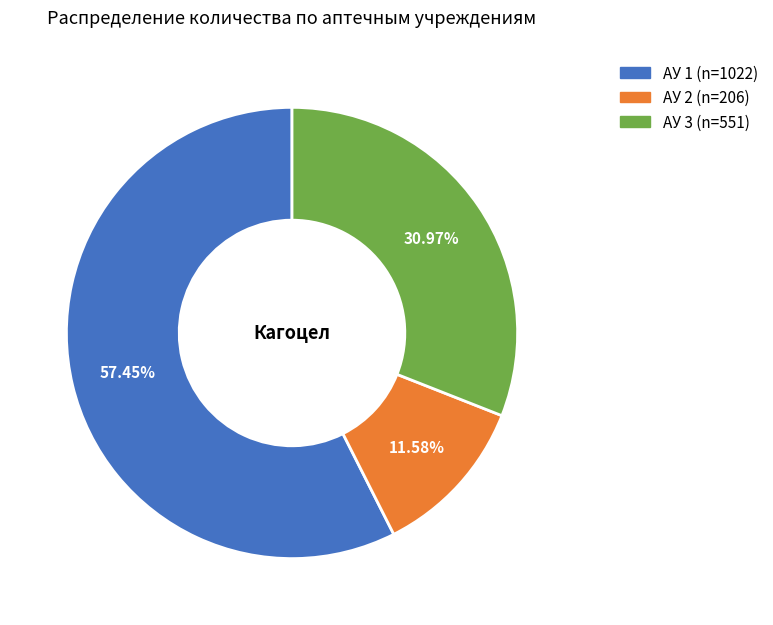

What percentage is the АУ 3 slice, to the nearest percent?

31%